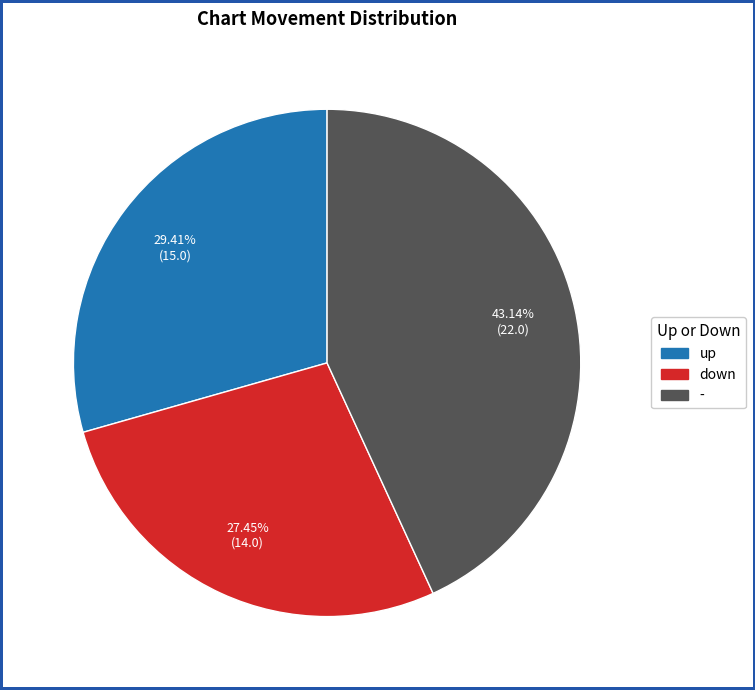

Which slice is the smallest?

down